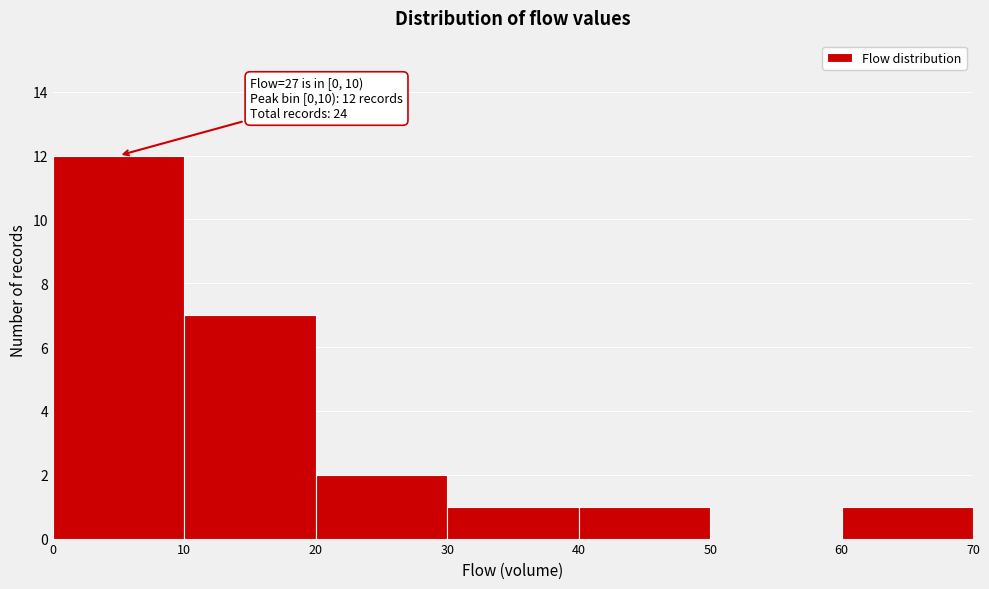

Over which range of the x-axis is the bar tallest?

0 to 10